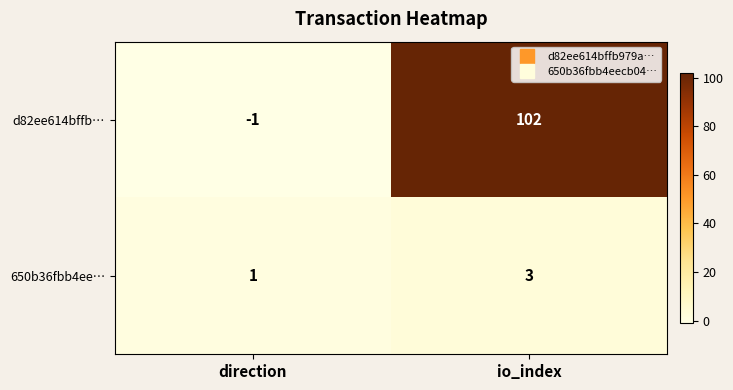

At io_index, list the series in order from largest to smallest.

d82ee614bffb…, 650b36fbb4ee…